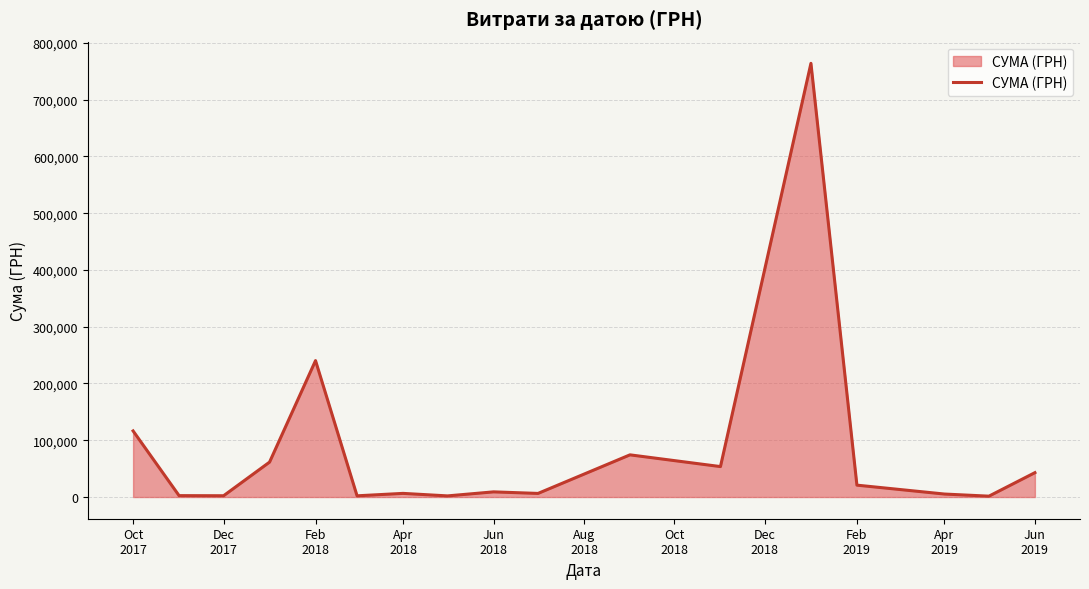

What is the maximum value shown in the chart?

763991.5